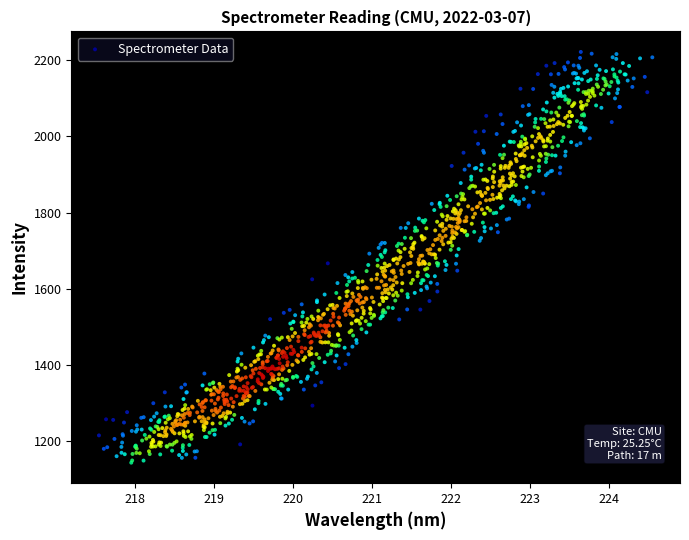

What is the range of Y values (max minus min)?

1076.7